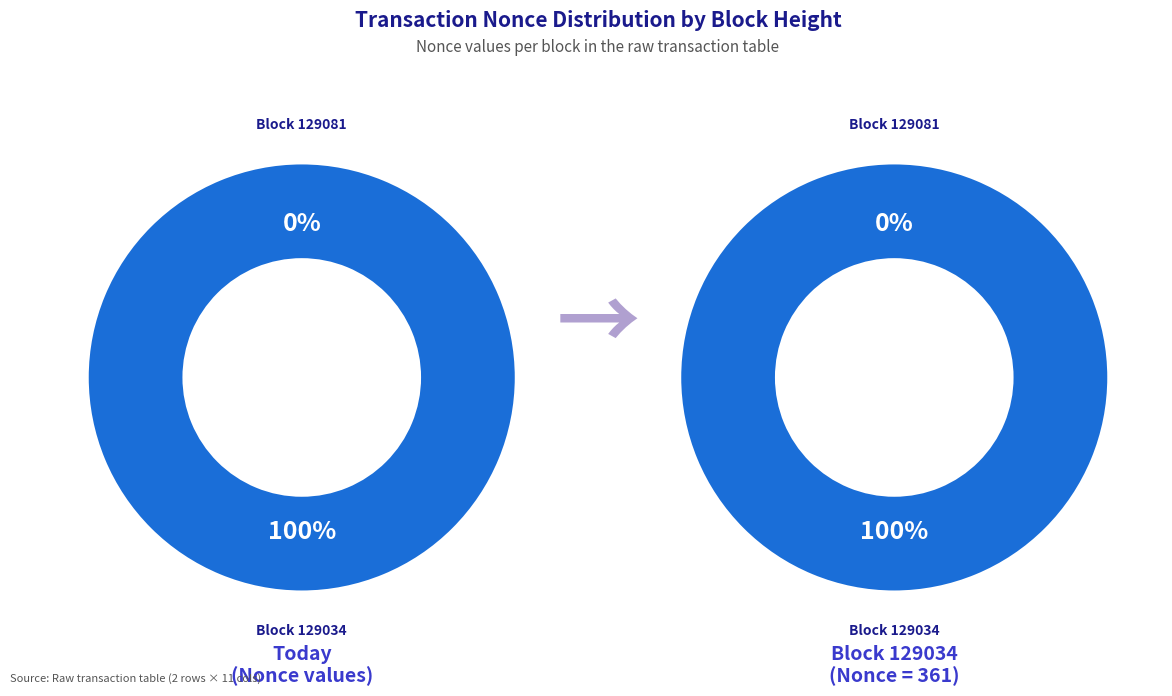

To the nearest percent, what is the combined percentage of 129034 and 129081?

100%